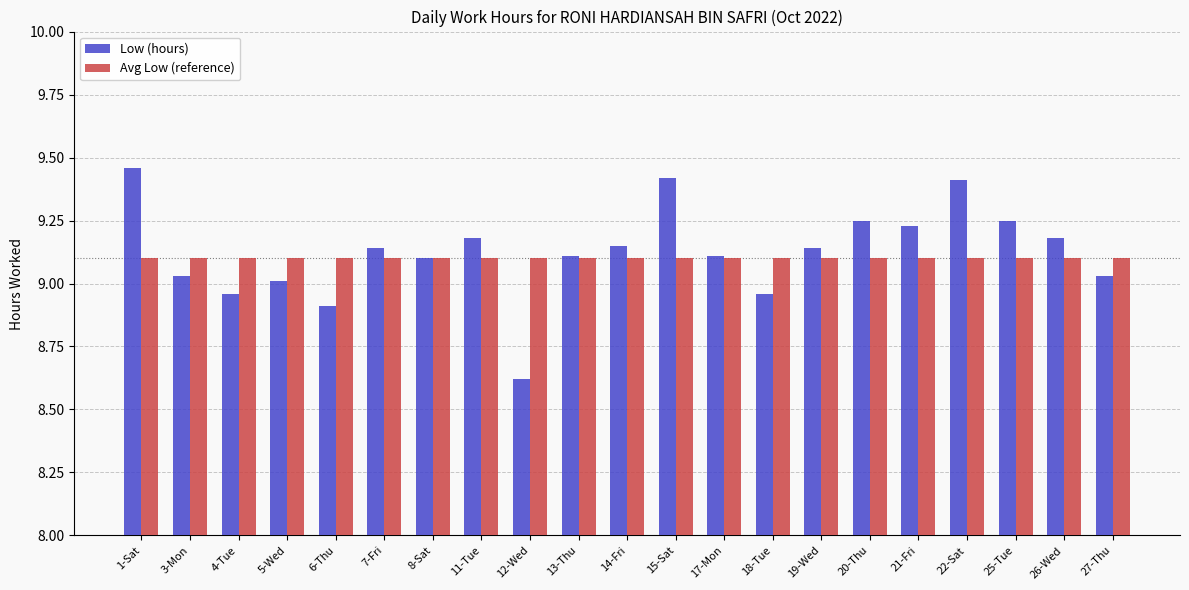

Is the value of Low (hours) at 3-Mon greater than the value of Avg Low (reference) at 15-Sat?

No